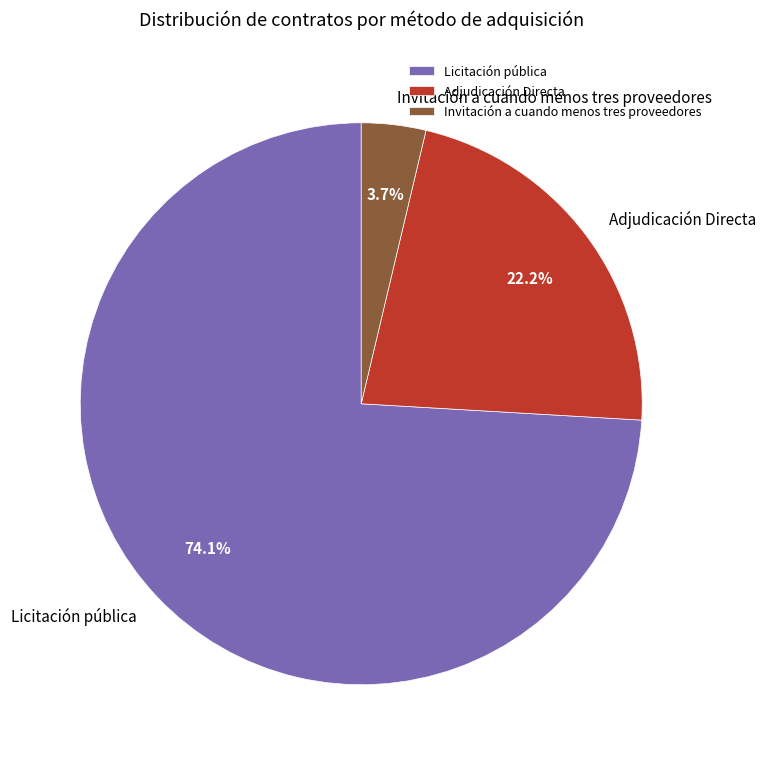

Does Licitación pública account for over 50% of the chart?

Yes